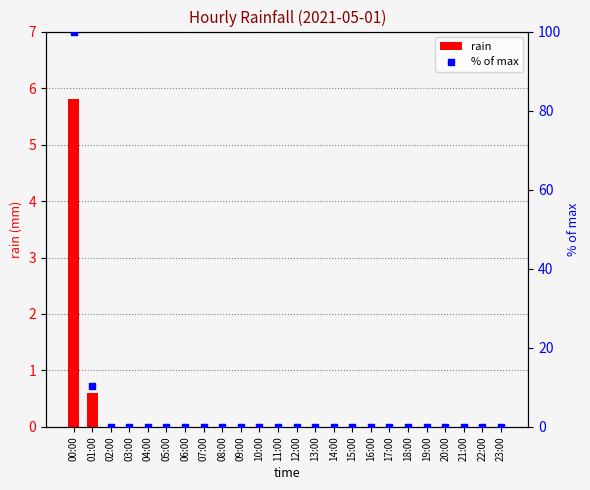

Which series contains the highest Y value?

% of max